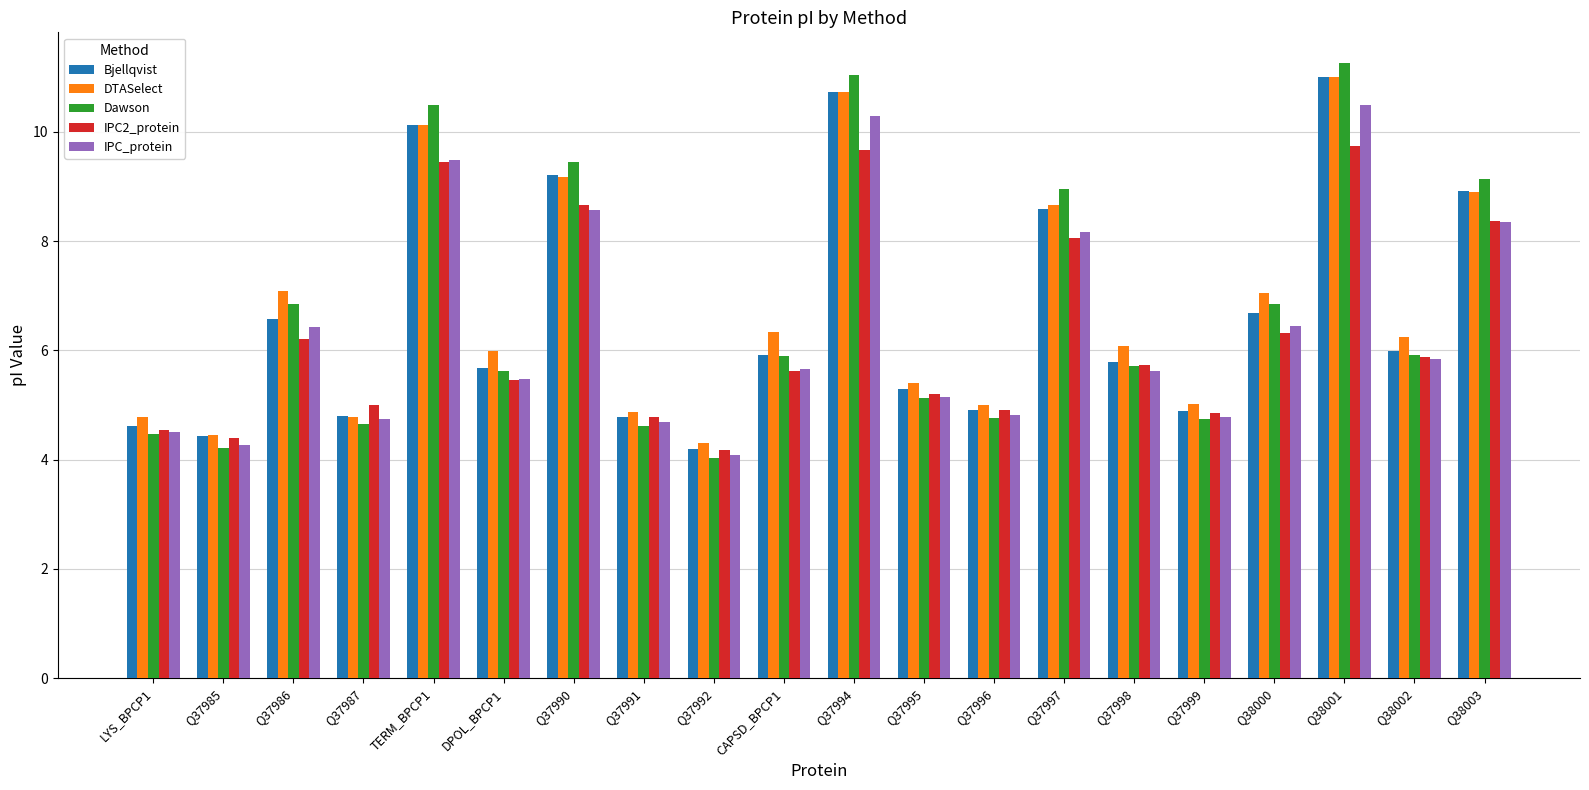

What is the difference between the highest and lowest values at Q38002?

0.4